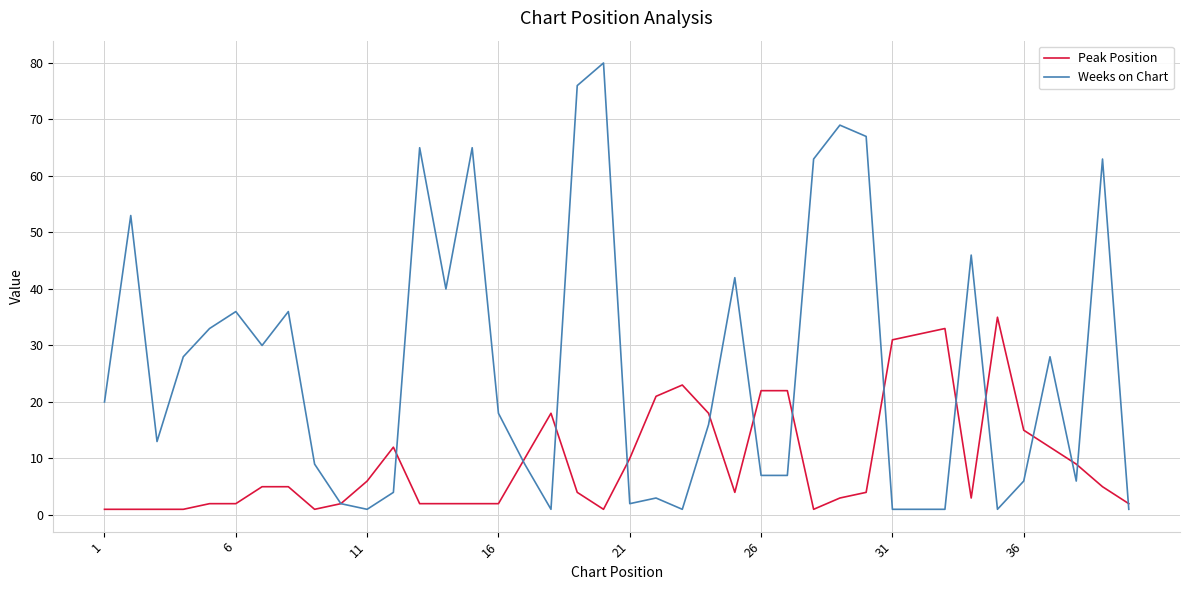

What is the sum of all Weeks on Chart values?

1050